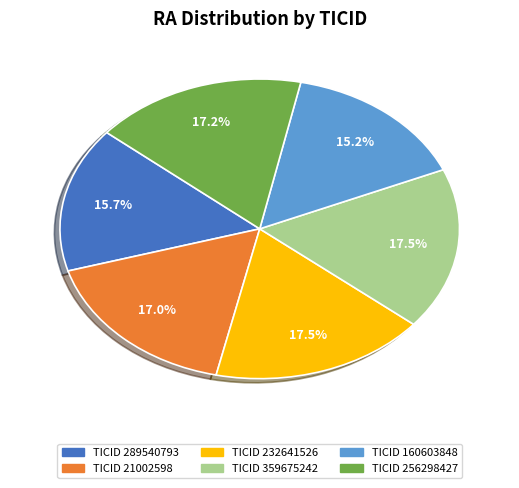

Does any single category account for the majority?

No